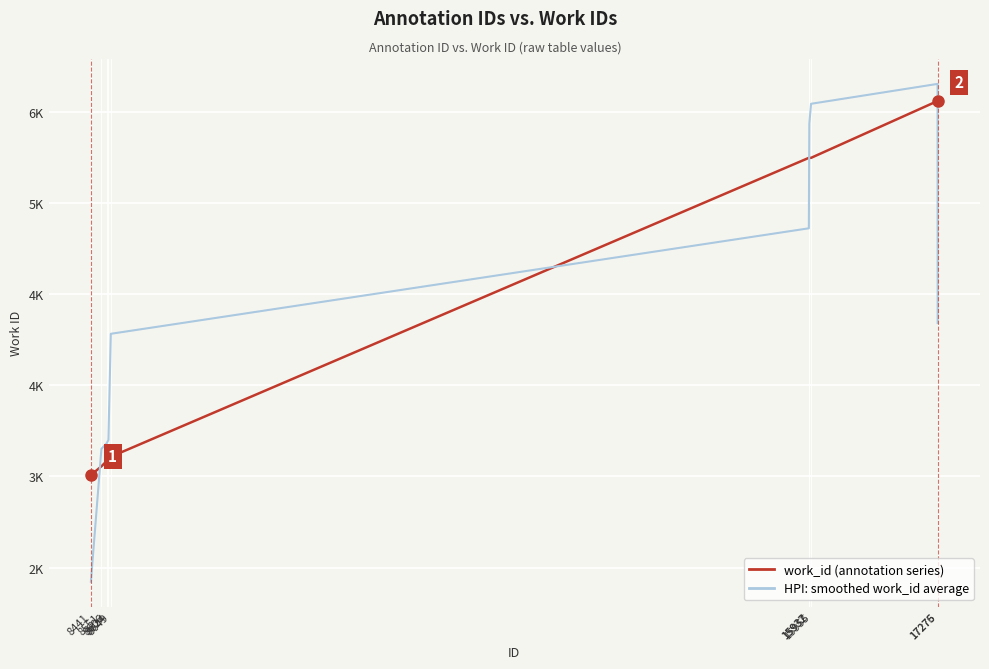

What are all the series names shown in the legend?

work_id (annotation series), HPI: smoothed work_id average